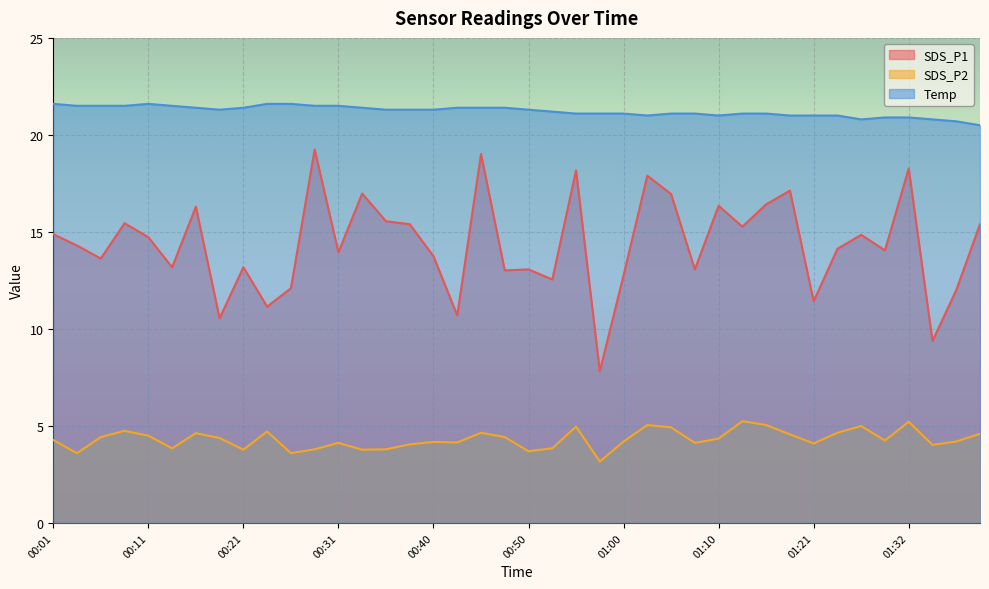

Reading left to right, transcribe all the data shown in this chart.

SDS_P1: 00:01=14.9	00:04=14.3	00:06=13.6	00:09=15.4	00:11=14.7	00:14=13.2	00:16=16.3	00:18=10.6	00:21=13.2	00:23=11.2	00:26=12.1	00:28=19.2	00:31=13.9	00:33=17.0	00:35=15.6	00:38=15.4	00:40=13.8	00:43=10.7	00:45=19.0	00:48=13.0	00:50=13.1	00:52=12.6	00:55=18.2	00:57=7.8	01:00=12.8	01:02=17.9	01:05=16.9	01:07=13.1	01:10=16.4	01:12=15.3	01:15=16.4	01:18=17.1	01:21=11.4	01:24=14.1	01:27=14.8	01:29=14.1	01:32=18.3	01:34=9.4	01:37=12.0	01:39=15.4
SDS_P2: 00:01=4.3	00:04=3.6	00:06=4.4	00:09=4.8	00:11=4.5	00:14=3.9	00:16=4.6	00:18=4.4	00:21=3.8	00:23=4.7	00:26=3.6	00:28=3.8	00:31=4.1	00:33=3.8	00:35=3.8	00:38=4.0	00:40=4.2	00:43=4.2	00:45=4.7	00:48=4.4	00:50=3.7	00:52=3.9	00:55=5.0	00:57=3.2	01:00=4.2	01:02=5.0	01:05=4.9	01:07=4.1	01:10=4.3	01:12=5.2	01:15=5.0	01:18=4.6	01:21=4.1	01:24=4.7	01:27=5.0	01:29=4.2	01:32=5.2	01:34=4.0	01:37=4.2	01:39=4.6
Temp: 00:01=21.6	00:04=21.5	00:06=21.5	00:09=21.5	00:11=21.6	00:14=21.5	00:16=21.4	00:18=21.3	00:21=21.4	00:23=21.6	00:26=21.6	00:28=21.5	00:31=21.5	00:33=21.4	00:35=21.3	00:38=21.3	00:40=21.3	00:43=21.4	00:45=21.4	00:48=21.4	00:50=21.3	00:52=21.2	00:55=21.1	00:57=21.1	01:00=21.1	01:02=21.0	01:05=21.1	01:07=21.1	01:10=21.0	01:12=21.1	01:15=21.1	01:18=21.0	01:21=21.0	01:24=21.0	01:27=20.8	01:29=20.9	01:32=20.9	01:34=20.8	01:37=20.7	01:39=20.5